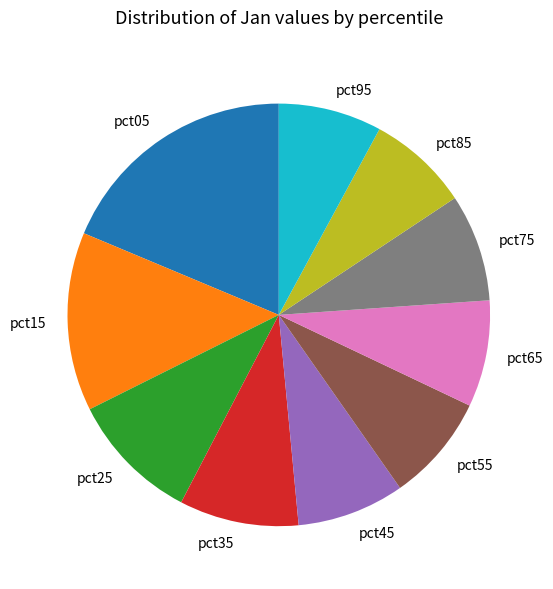

Is it true that pct15 is 14% of the pie?

True